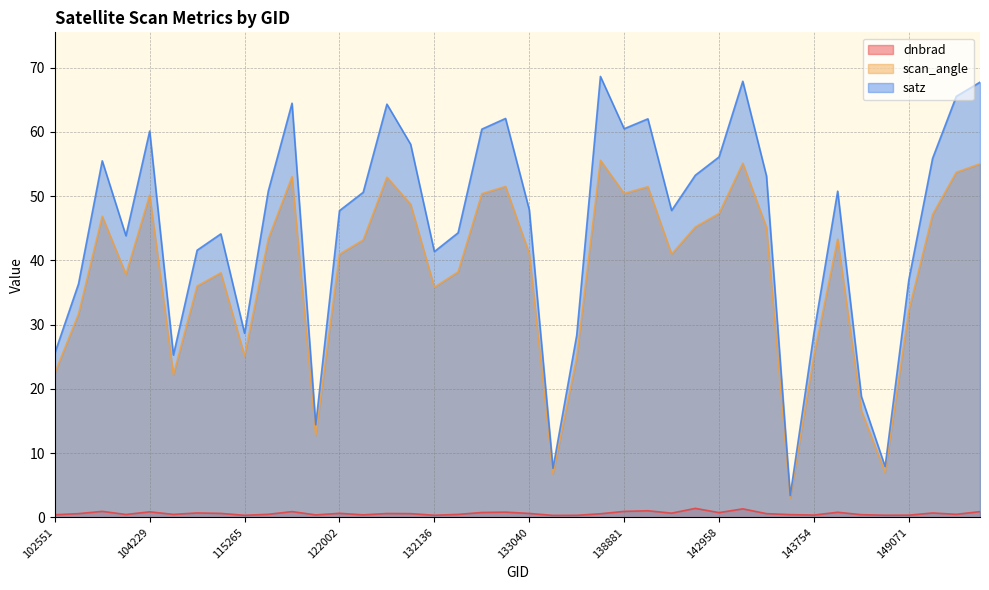

True or false: scan_angle and satz cross at least once.

False